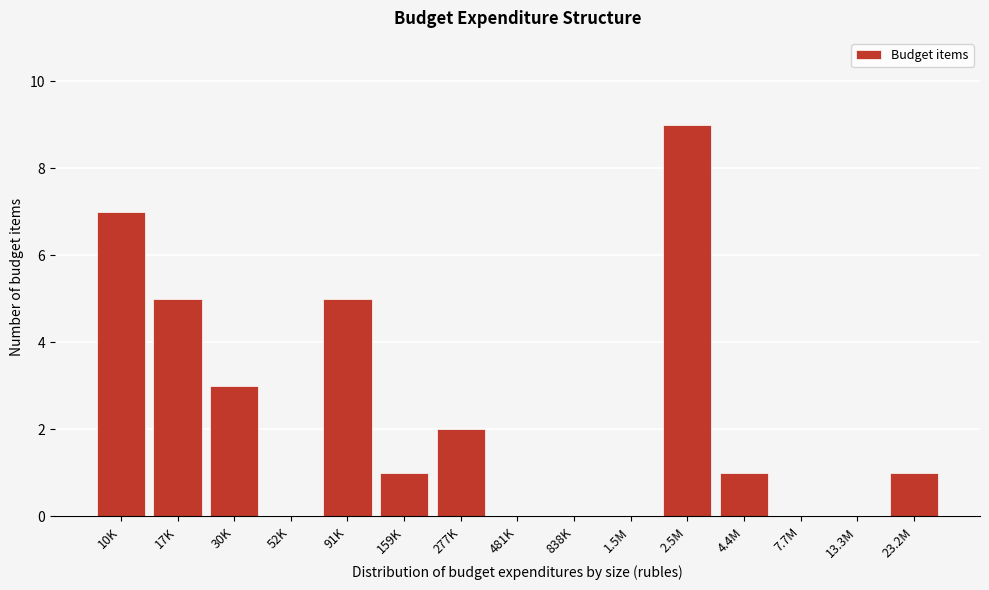

Reading left to right, list all the values displayed in this chart.

10K=7	17K=5	30K=3	52K=0	91K=5	159K=1	277K=2	481K=0	838K=0	1.5M=0	2.5M=9	4.4M=1	7.7M=0	13.3M=0	23.2M=1